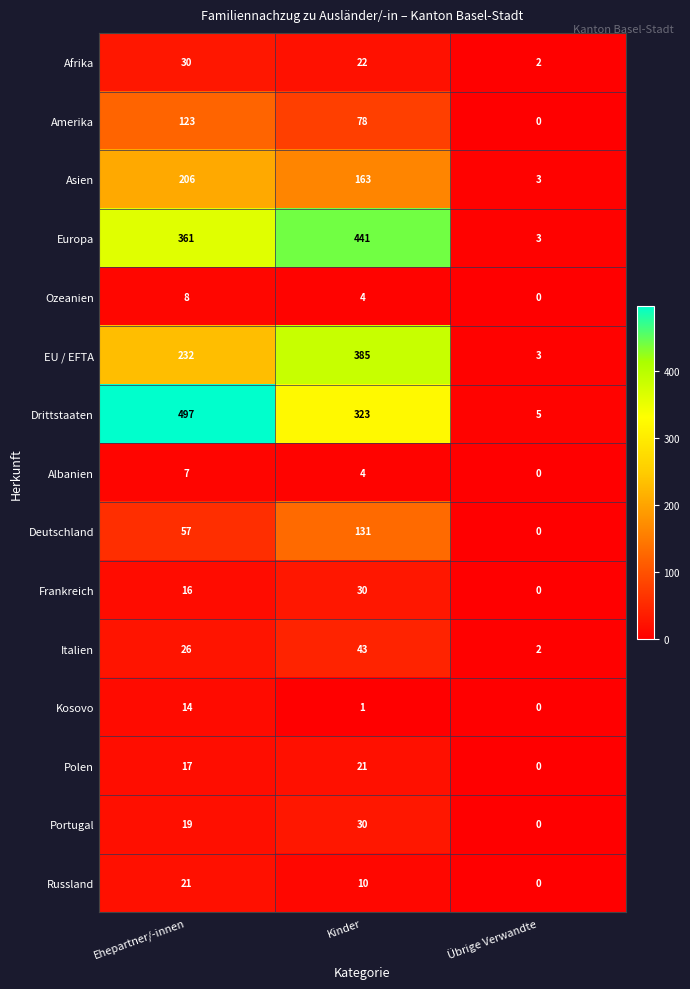

What is the sum of all Polen values?

38